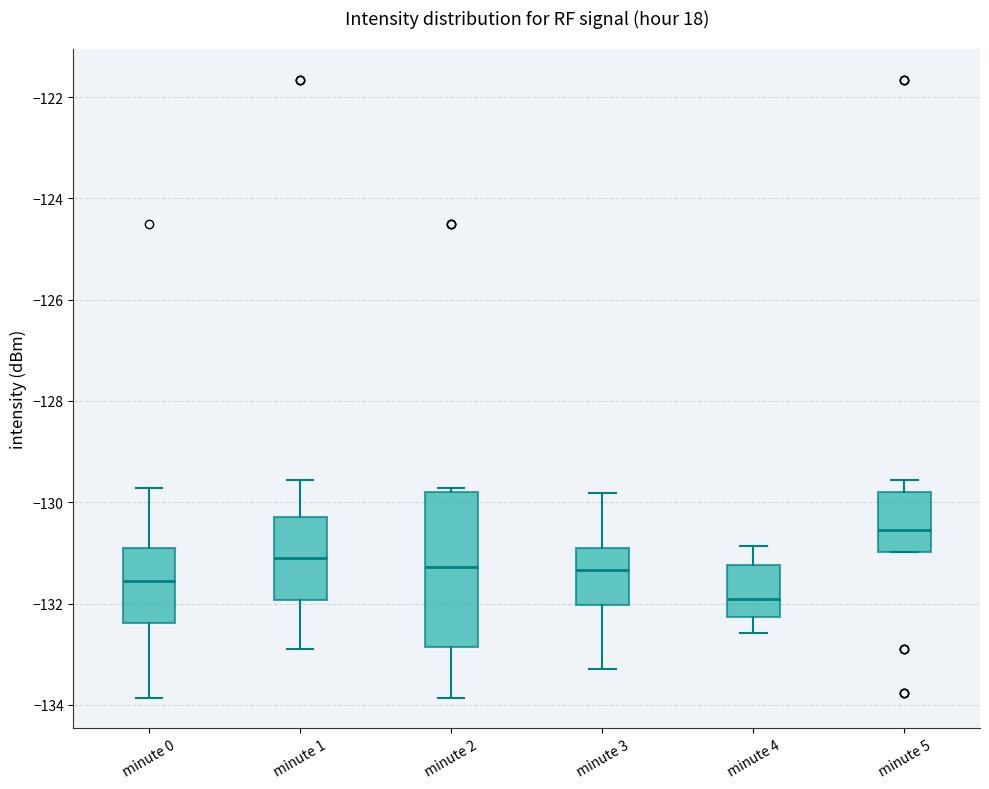

Reading left to right, read every box against the y-axis: the position of its median line, the range the box covers, and the ends of its whiskers. The values are not printed on the chart, so give them approximately, as read against the axis.

minute 0: median -131.6, box -132.4 to -131.0, whiskers -133.8 to -129.8
minute 1: median -131.2, box -132.0 to -130.2, whiskers -132.8 to -129.6
minute 2: median -131.2, box -132.8 to -129.8, whiskers -133.8 to -129.8 (just above the box's upper edge)
minute 3: median -131.4, box -132.0 to -130.8, whiskers -133.2 to -129.8
minute 4: median -132.0, box -132.2 to -131.2, whiskers -132.6 to -130.8
minute 5: median -130.6, box -131.0 to -129.8, whiskers -131.0 to -129.6